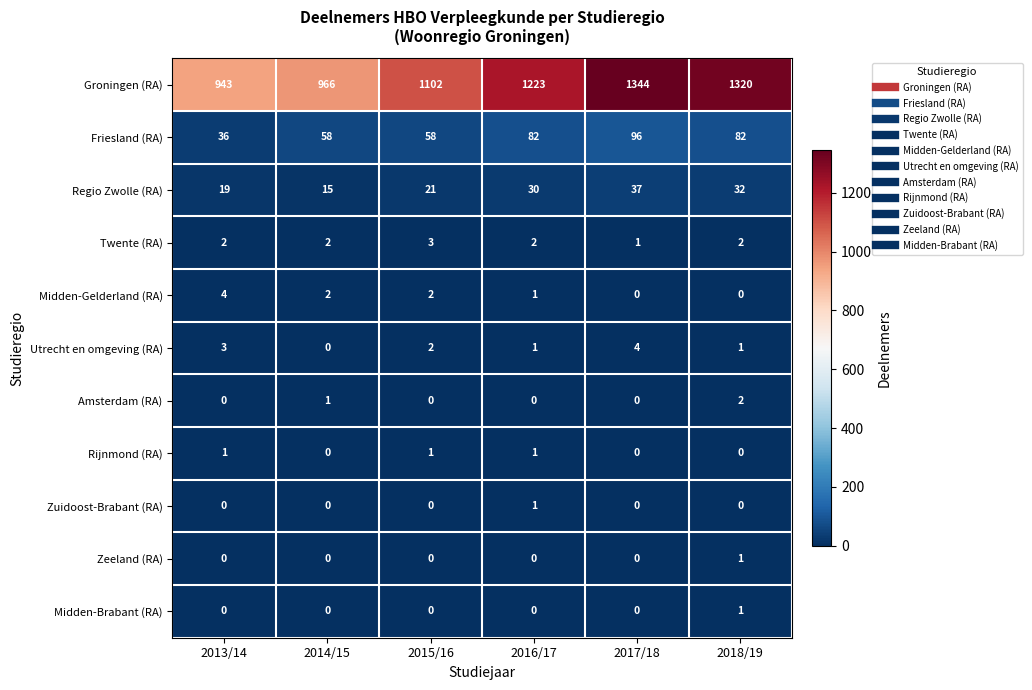

At how many categories does at least one series exceed 1117?

3